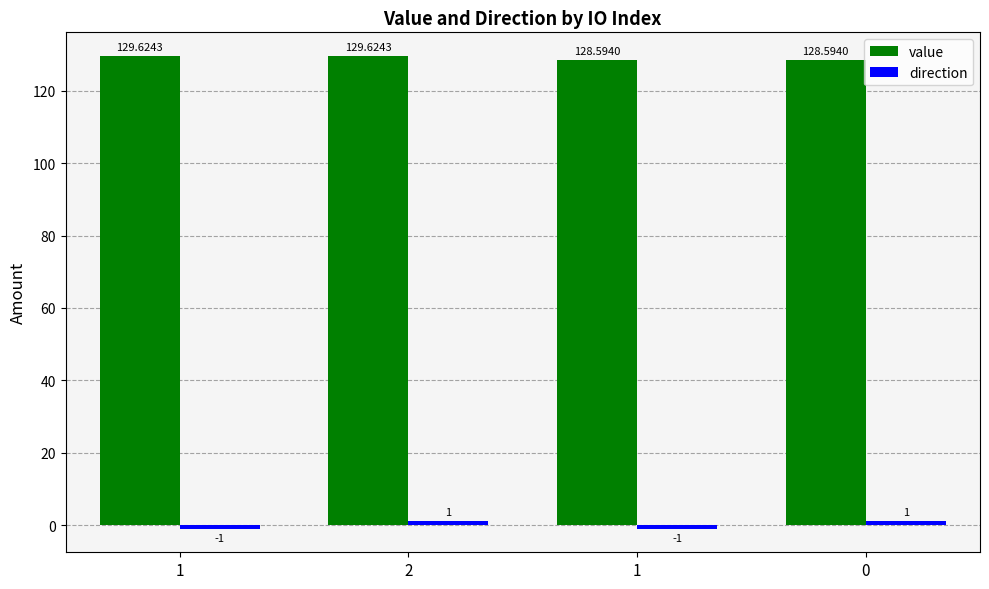

What is the maximum value shown in the chart?

129.6